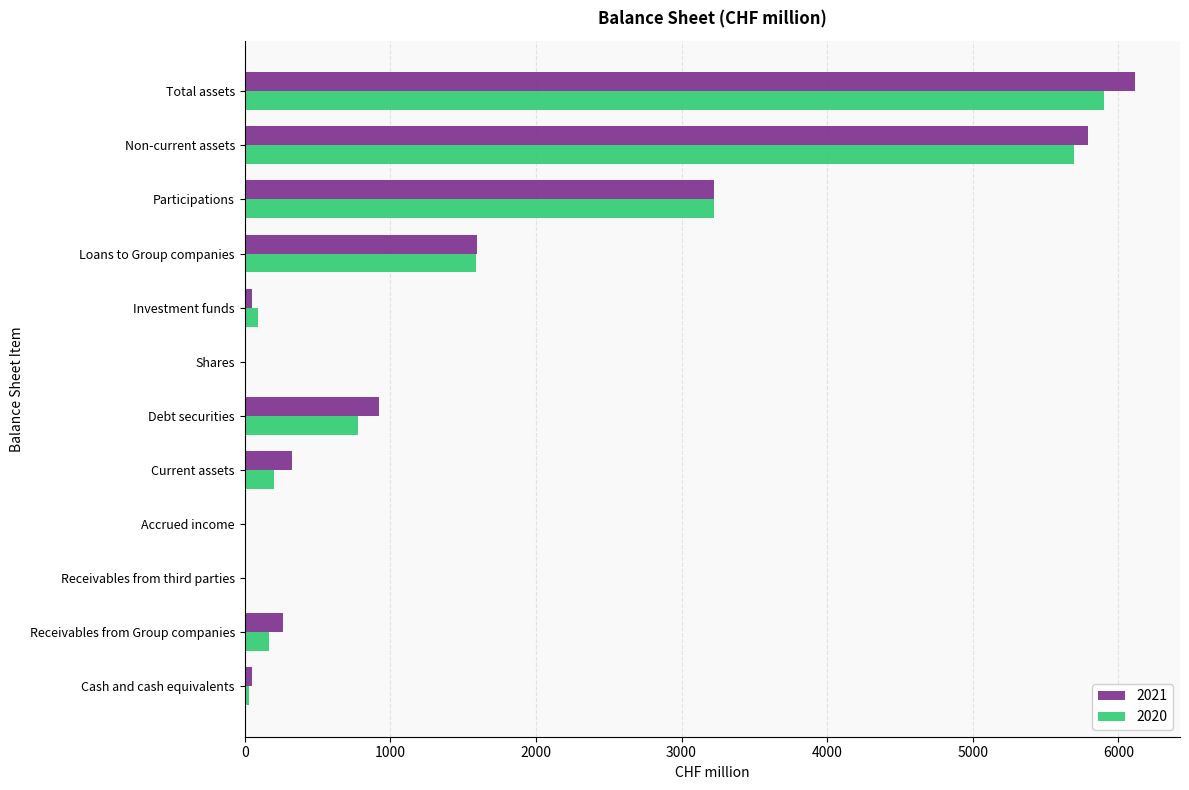

What are all the series names shown in the legend?

2021, 2020